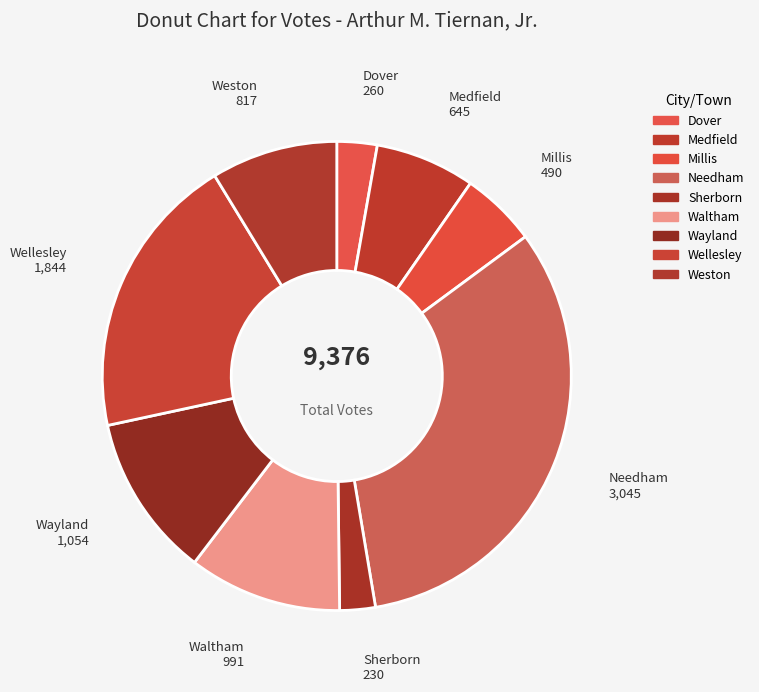

Which category has the biggest portion of the pie?

Needham